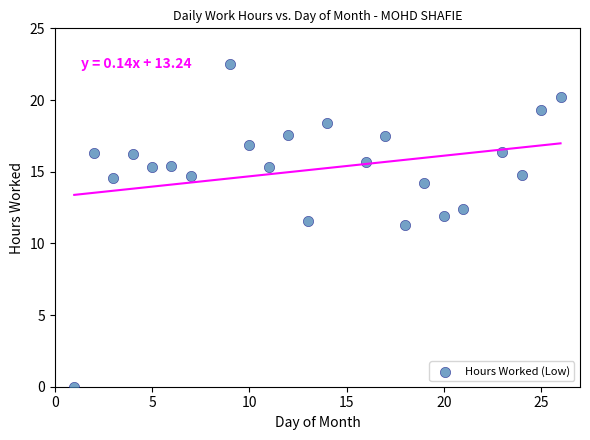

What Y value in the scatter plot is closest to 11?

11.3